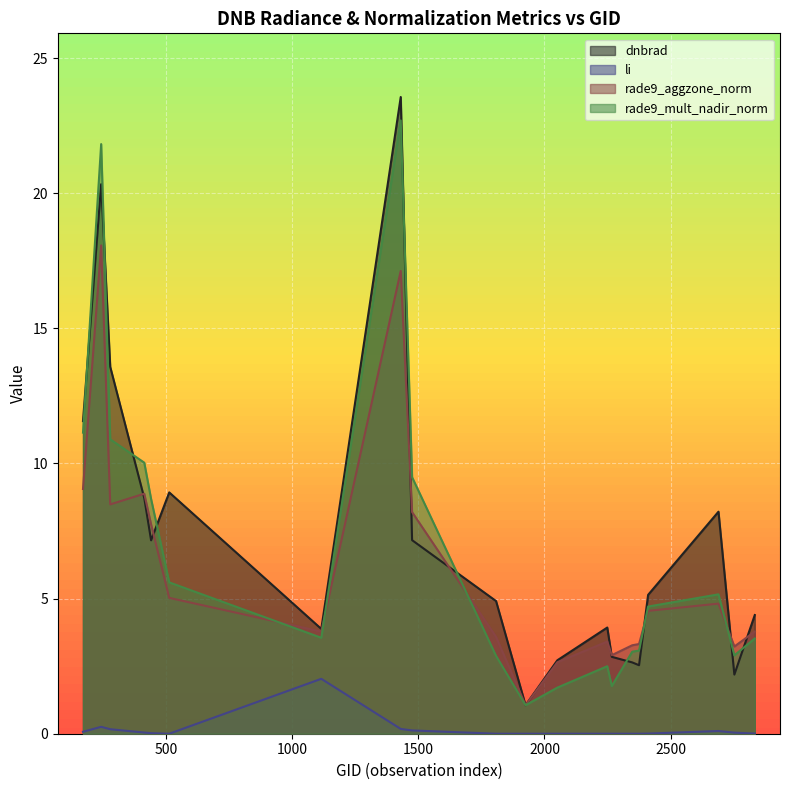

What is the highest value of the rade9_aggzone_norm series?

18.1